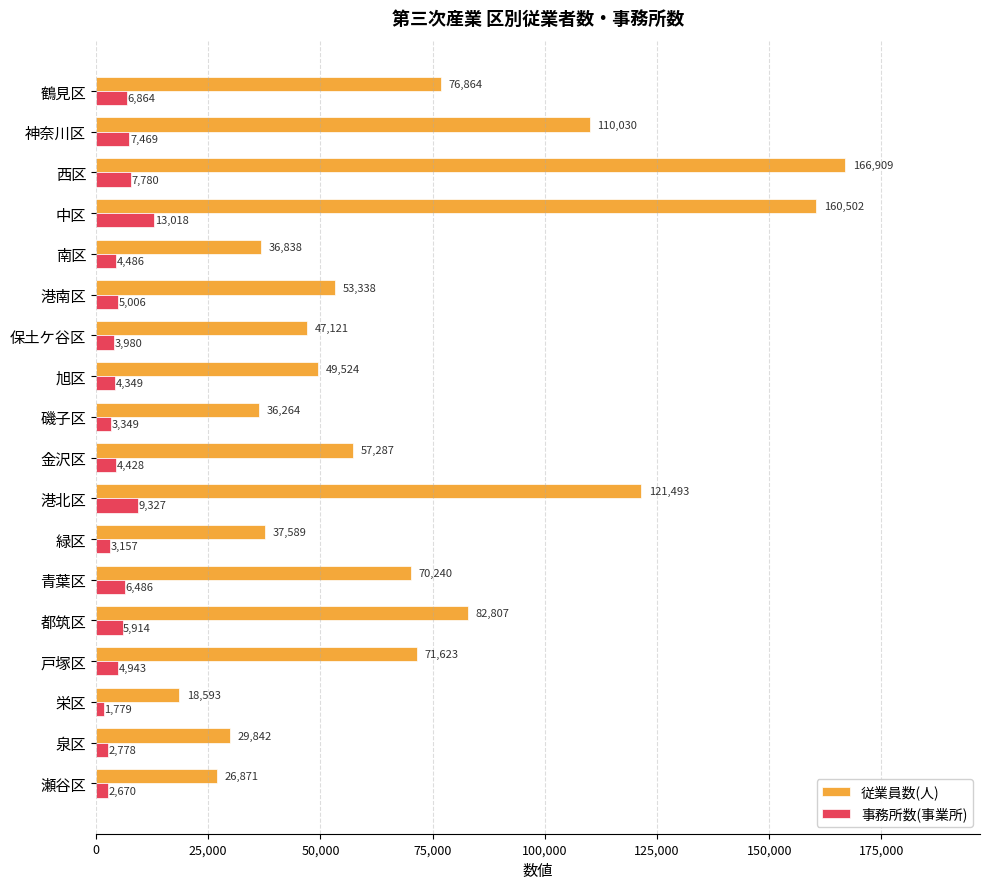

List the series in order of their overall mean, lowest first.

事務所数(事業所), 従業員数(人)